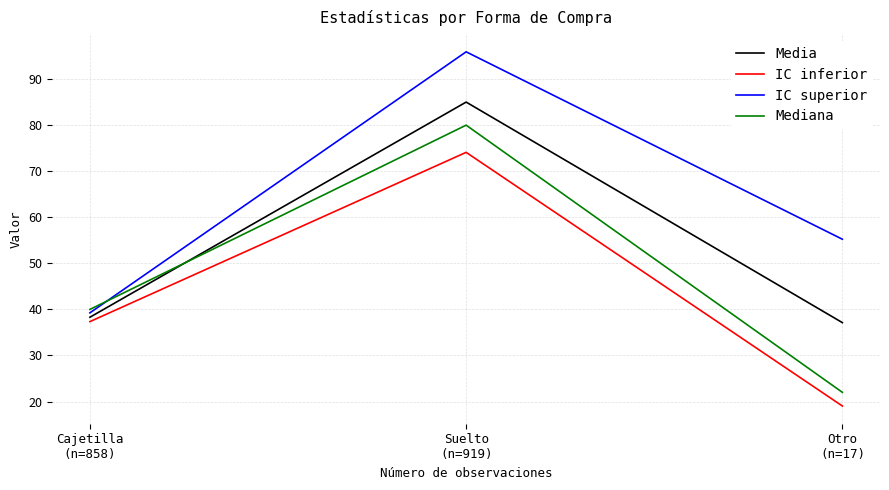

Does the chart display data point markers on the line(s)?

No